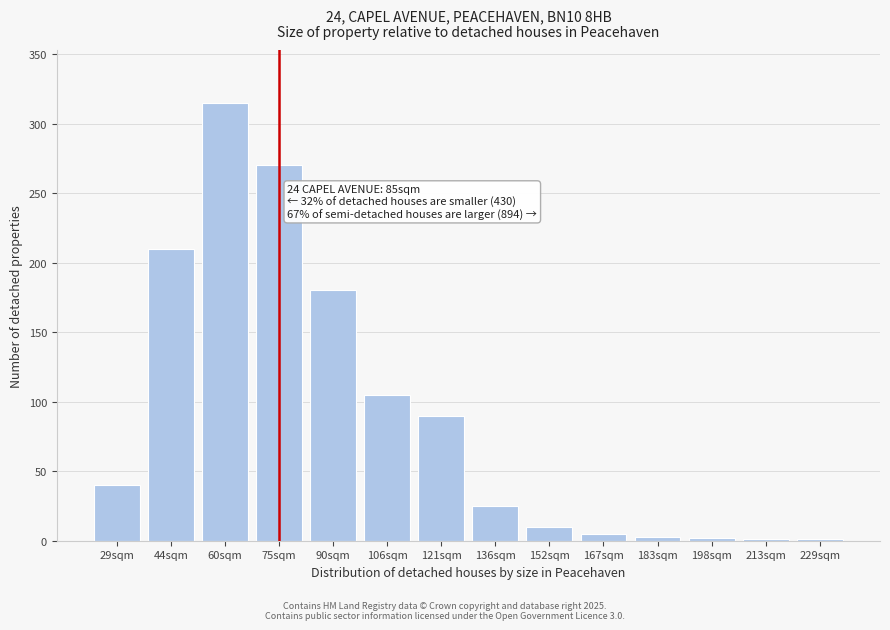

Where is the data nearest to the value 158?

90sqm